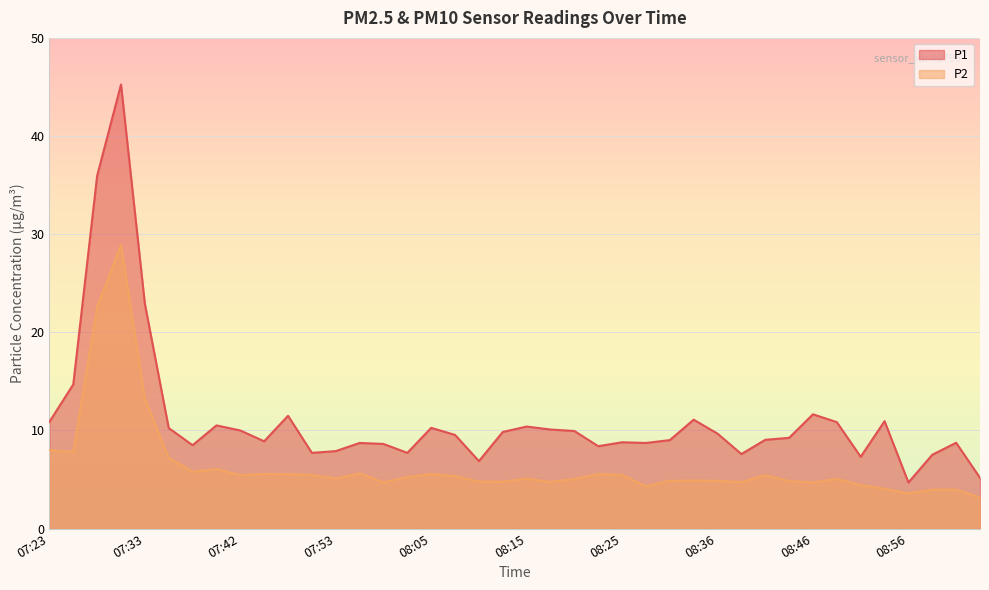

Where does the P2 series first go above 5?

07:23